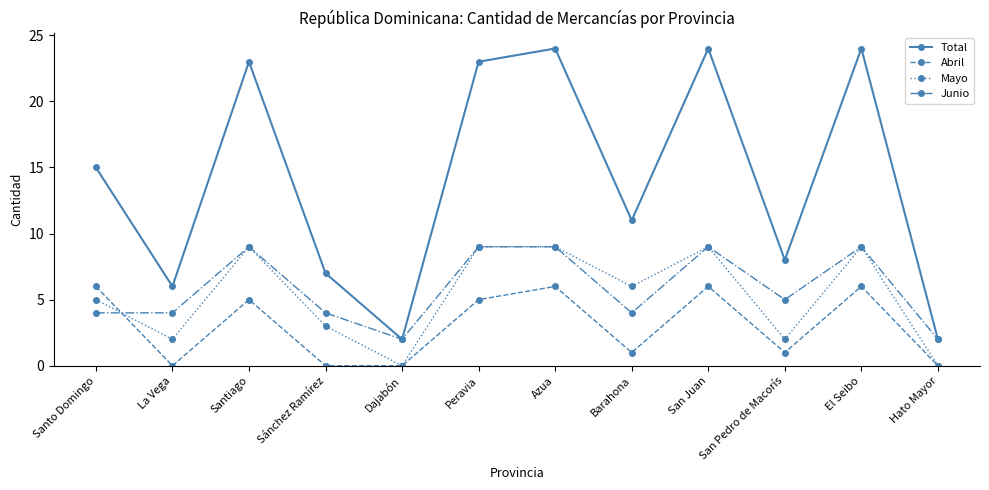

At which category does Mayo reach its first local peak?

Santiago